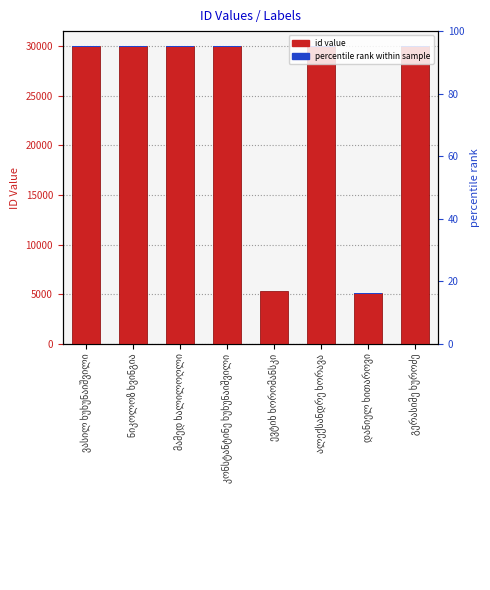

What is the average value of the id series?

23762.2